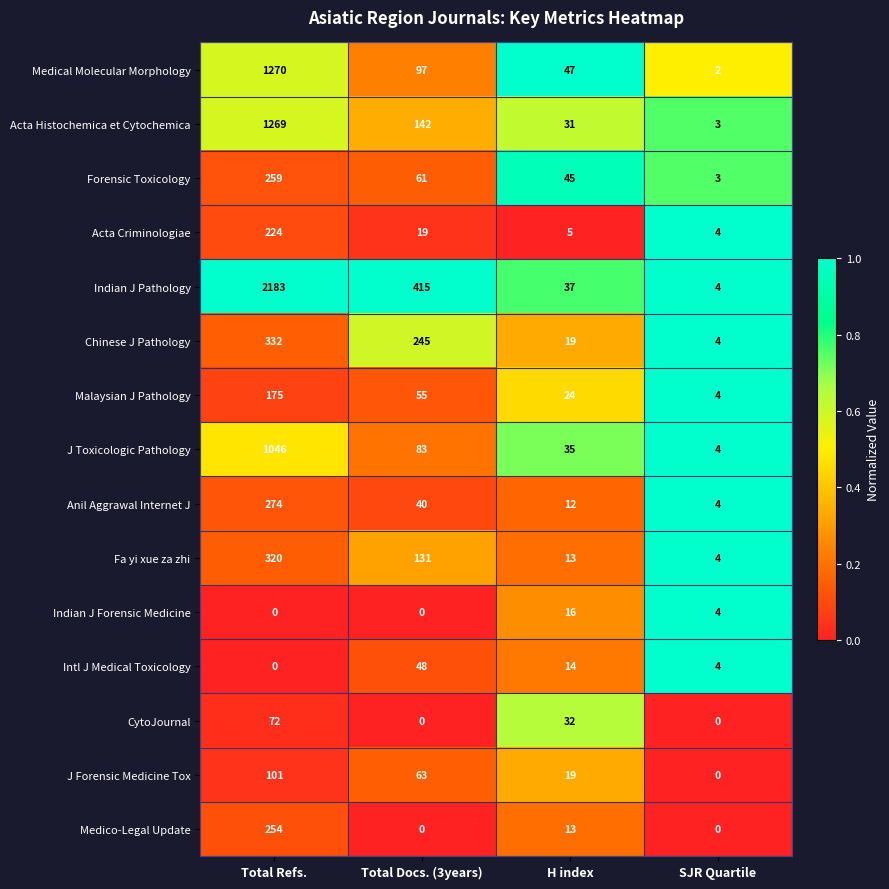

What is the difference between the second highest and second lowest values in the Acta Histochemica et Cytochemica series?

111